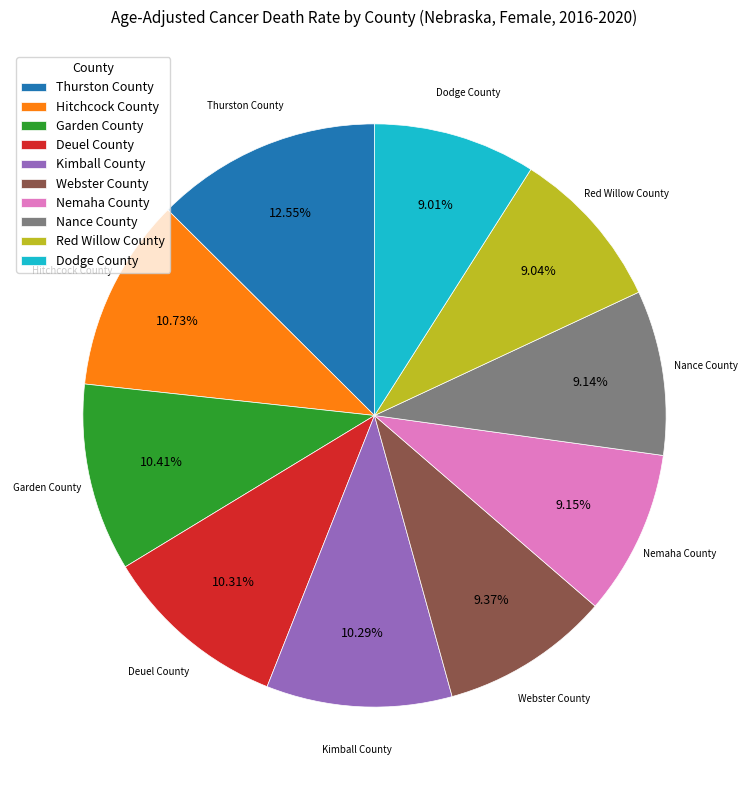

Is it true that Deuel County is 10% of the pie?

True